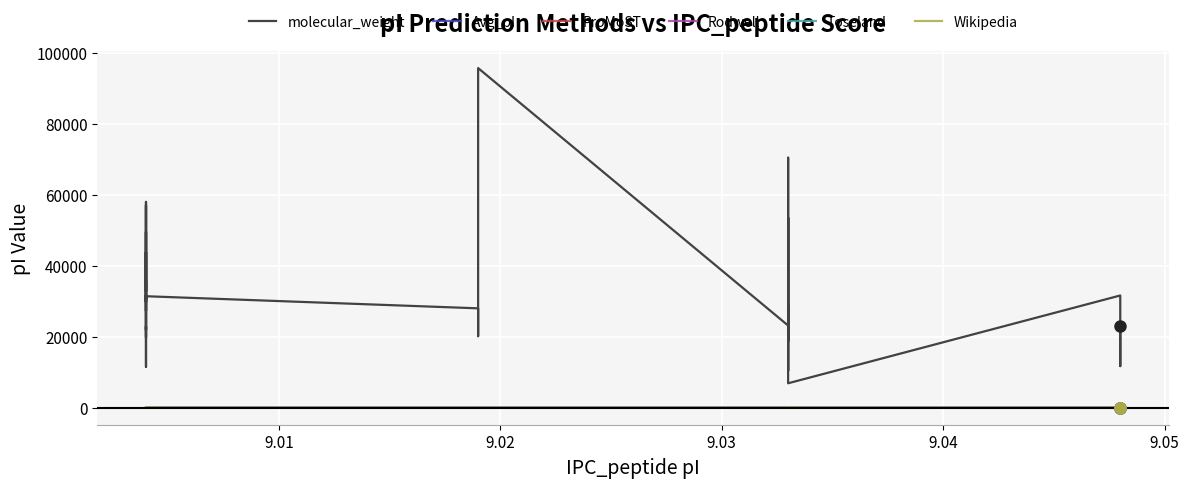

True or false: molecular_weight has more than 2 points higher than both neighbors.

True